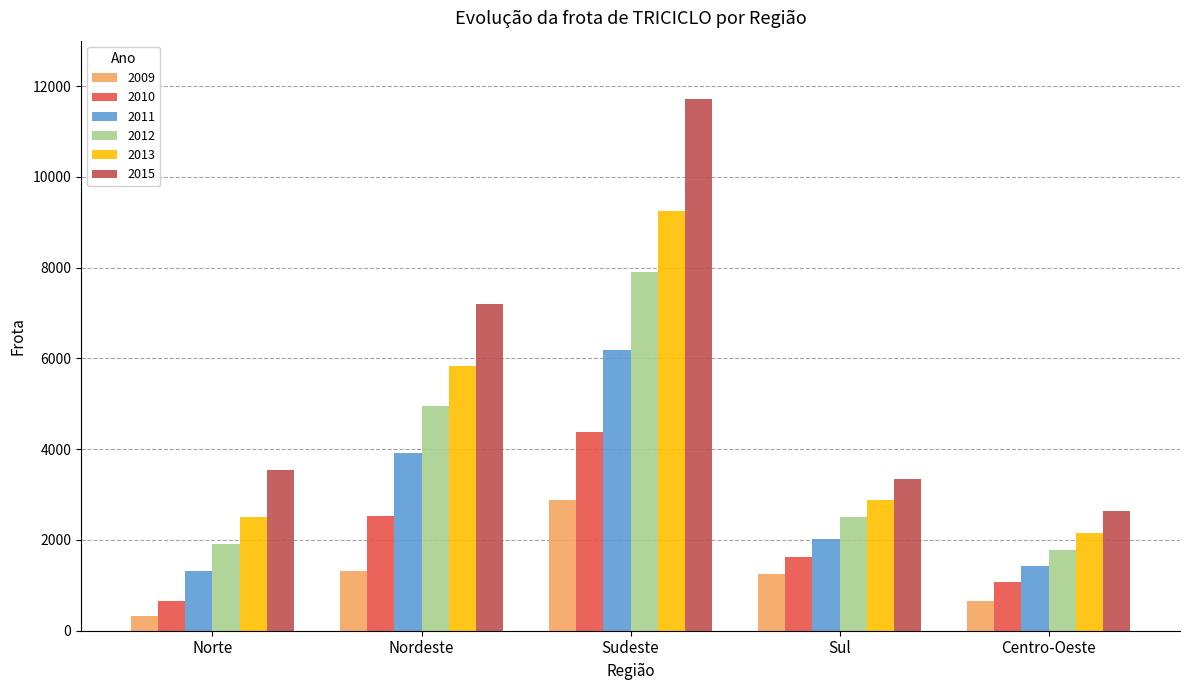

The value of 2010 at Sul is 1018. True or false?

False